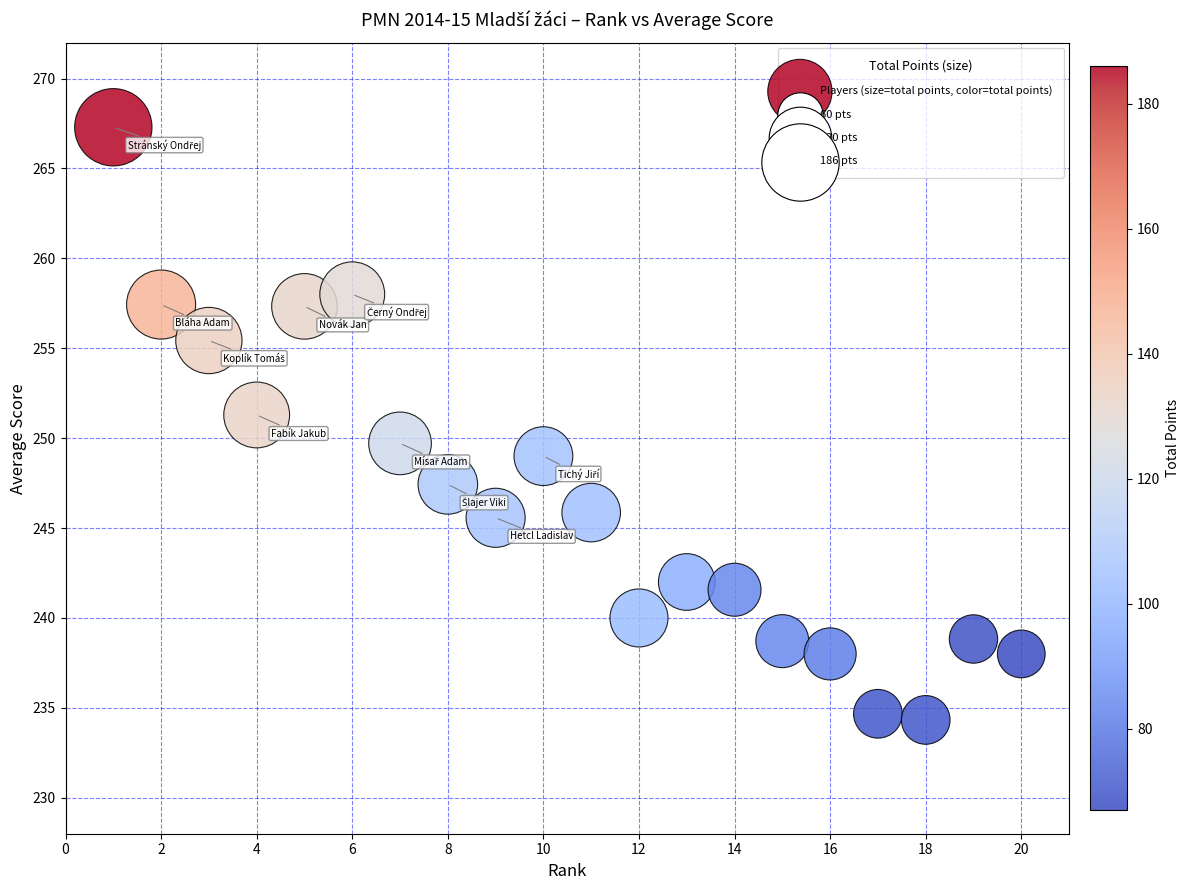

What is the range of X values (max minus min)?

19.0